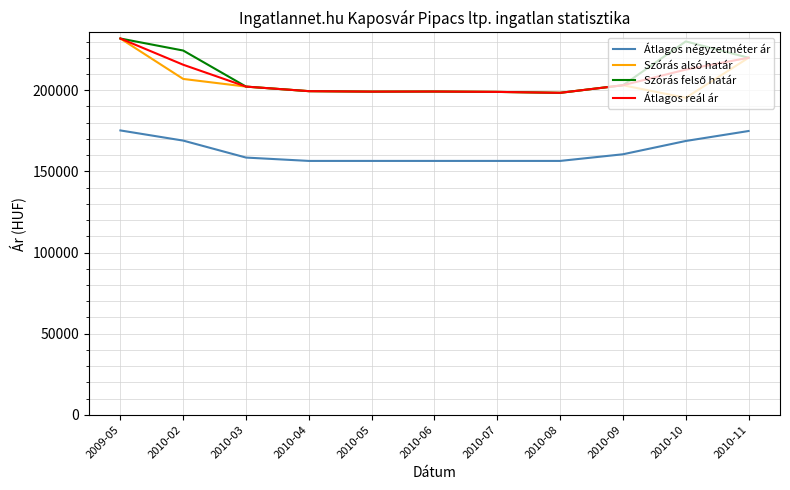

What position from the left is 2010-06?

6